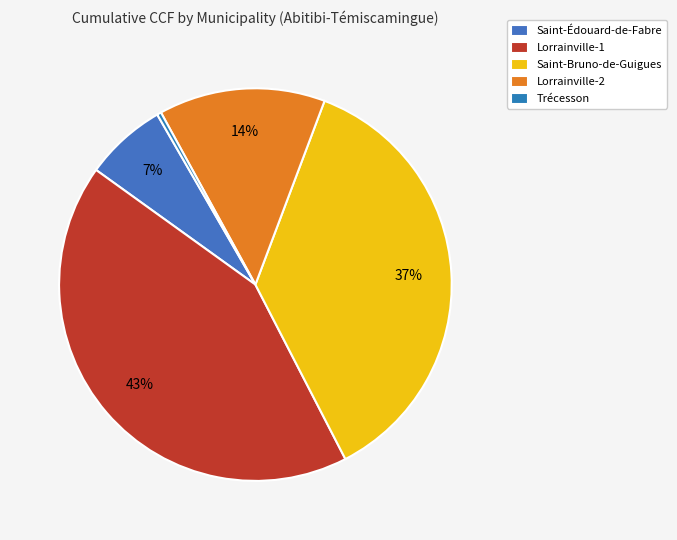

To the nearest percent, what portion does Lorrainville-1 represent?

43%